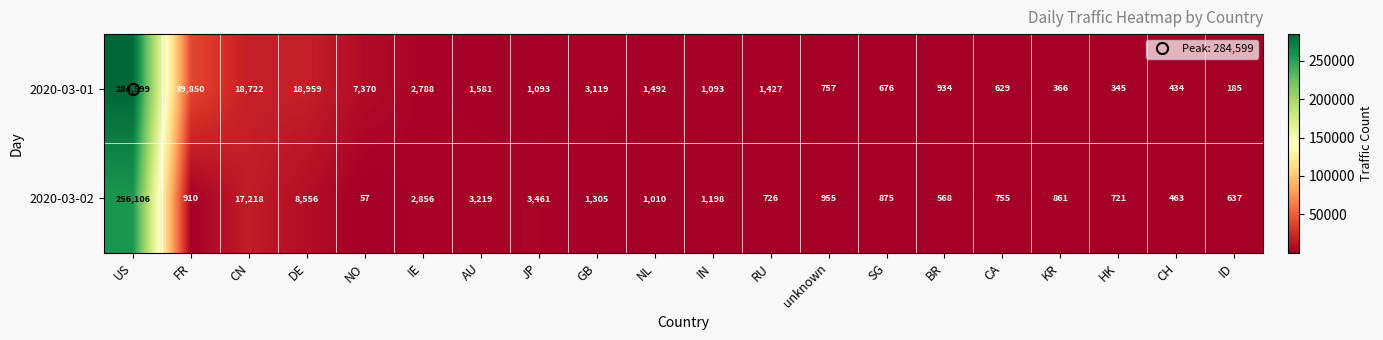

What is the minimum value for 2020-03-02?

57